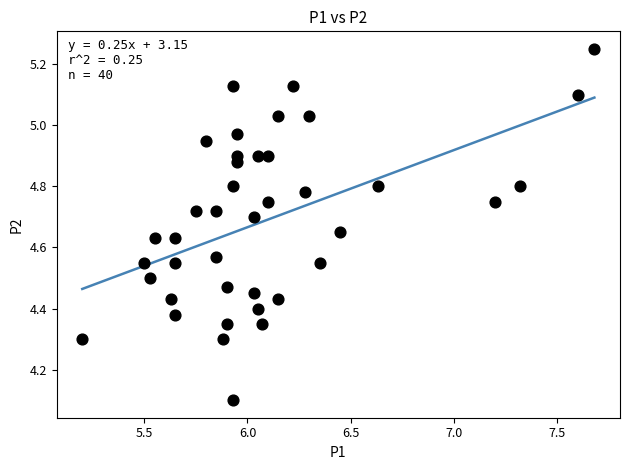

What Y value in the scatter plot is closest to 4?

4.1